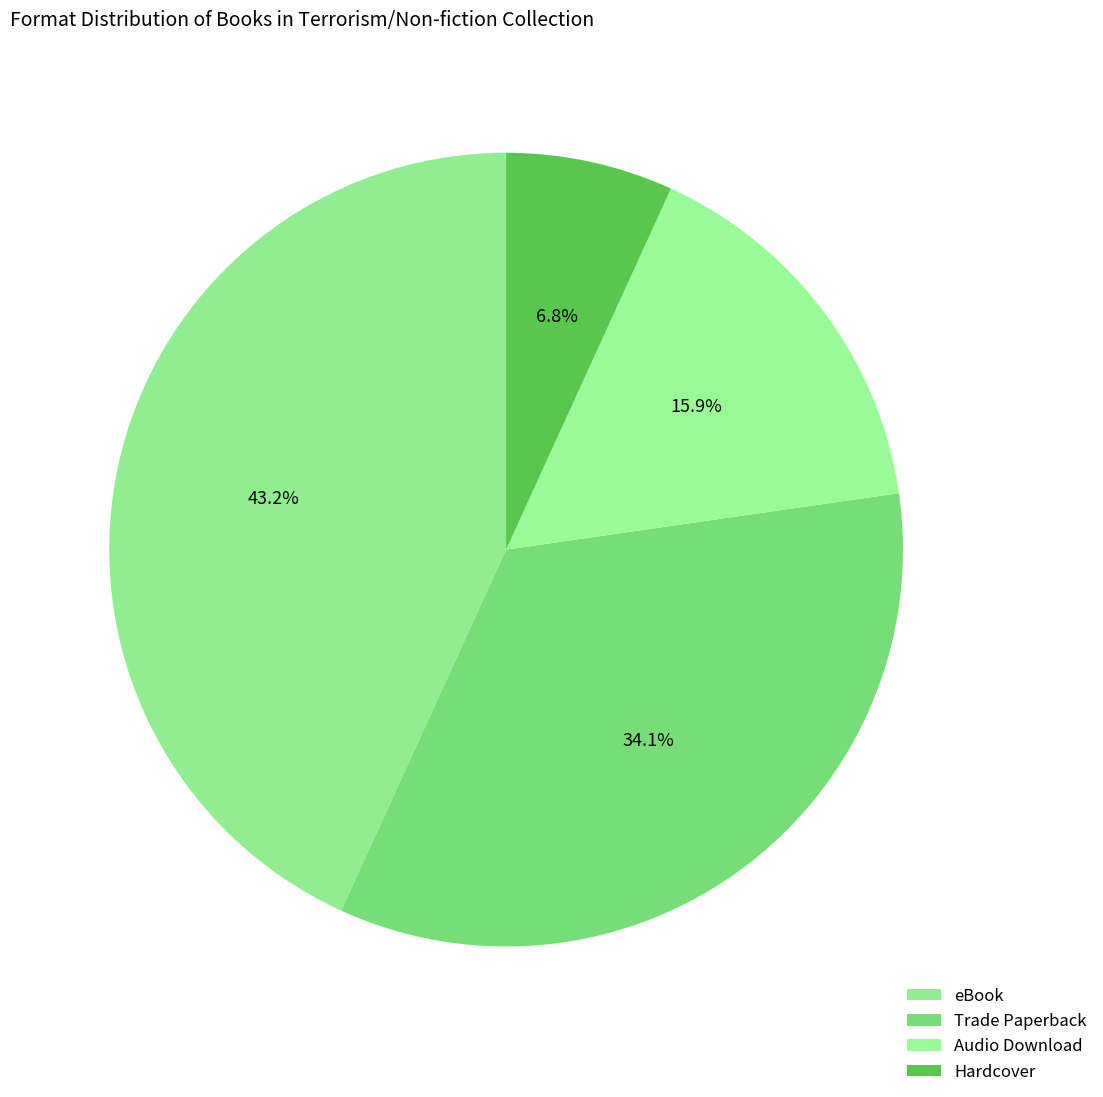

How many segments does this pie chart have?

4